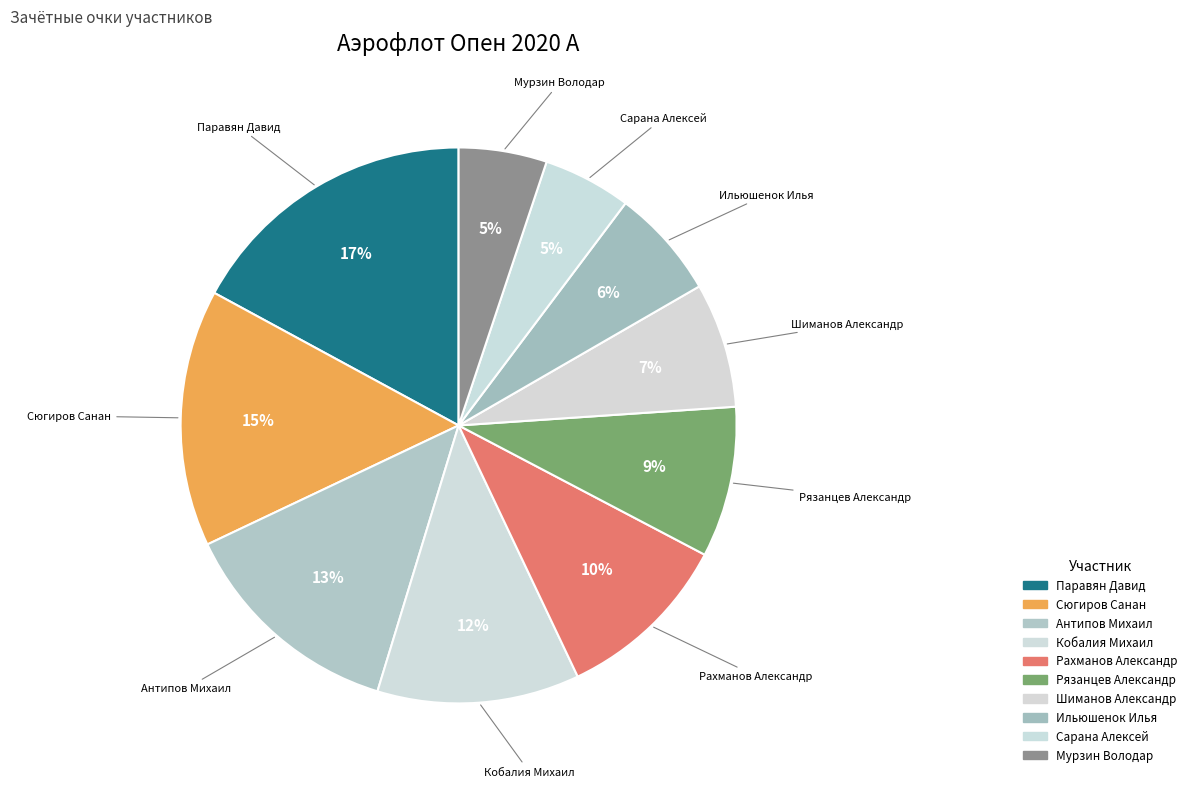

True or false: Шиманов Александр accounts for 7% of the total.

True